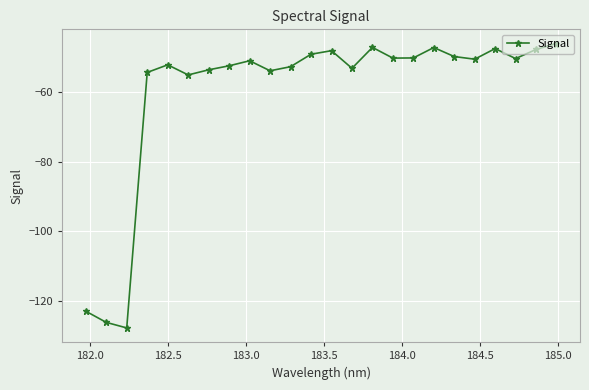

What is the difference between the second highest and minimum values?

80.8